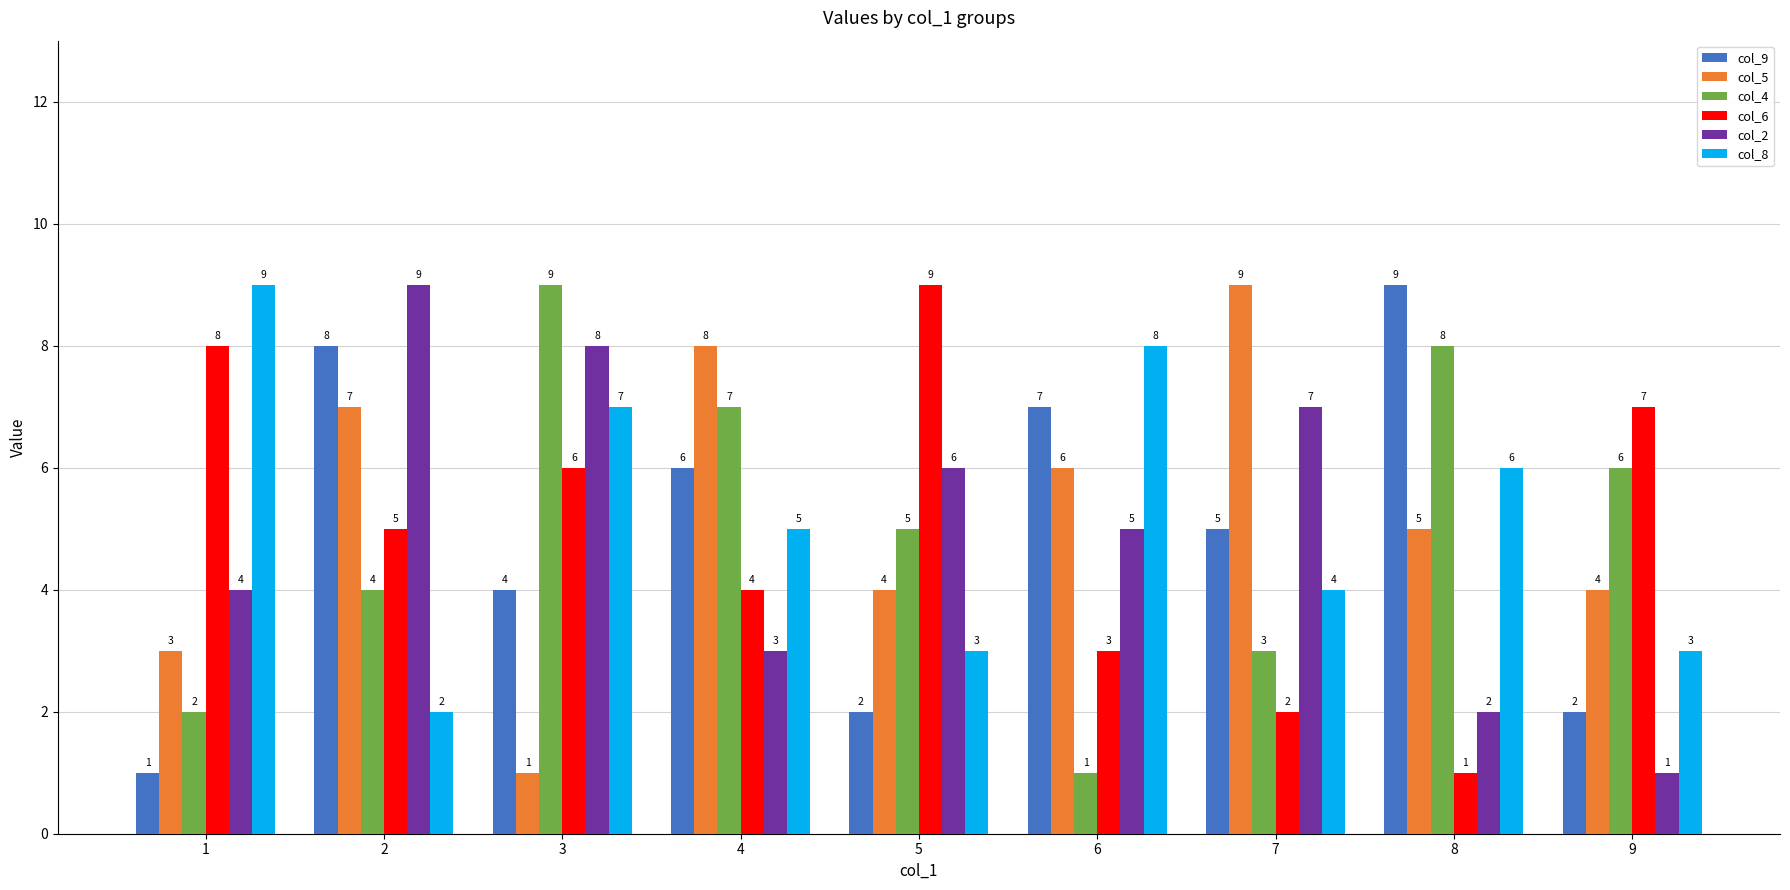

Reading left to right, list all the values displayed in this chart.

col_9: 1	8	4	6	2	7	5	9	2
col_5: 3	7	1	8	4	6	9	5	4
col_4: 2	4	9	7	5	1	3	8	6
col_6: 8	5	6	4	9	3	2	1	7
col_2: 4	9	8	3	6	5	7	2	1
col_8: 9	2	7	5	3	8	4	6	3